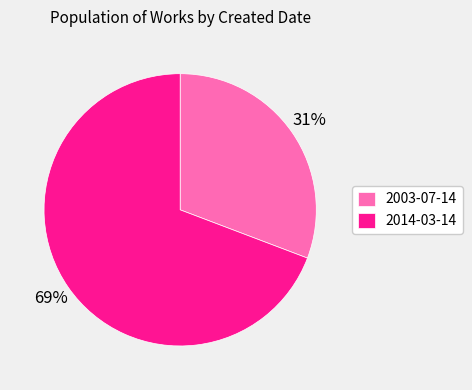

To the nearest percent, what is the difference between the 2014-03-14 and 2003-07-14 slice percentages?

38%